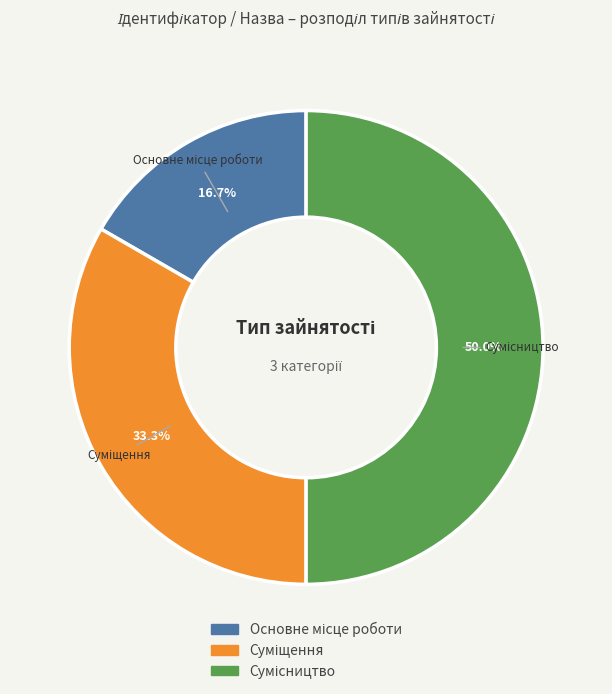

How much of the chart is everything except Основне місце роботи?

83.3%